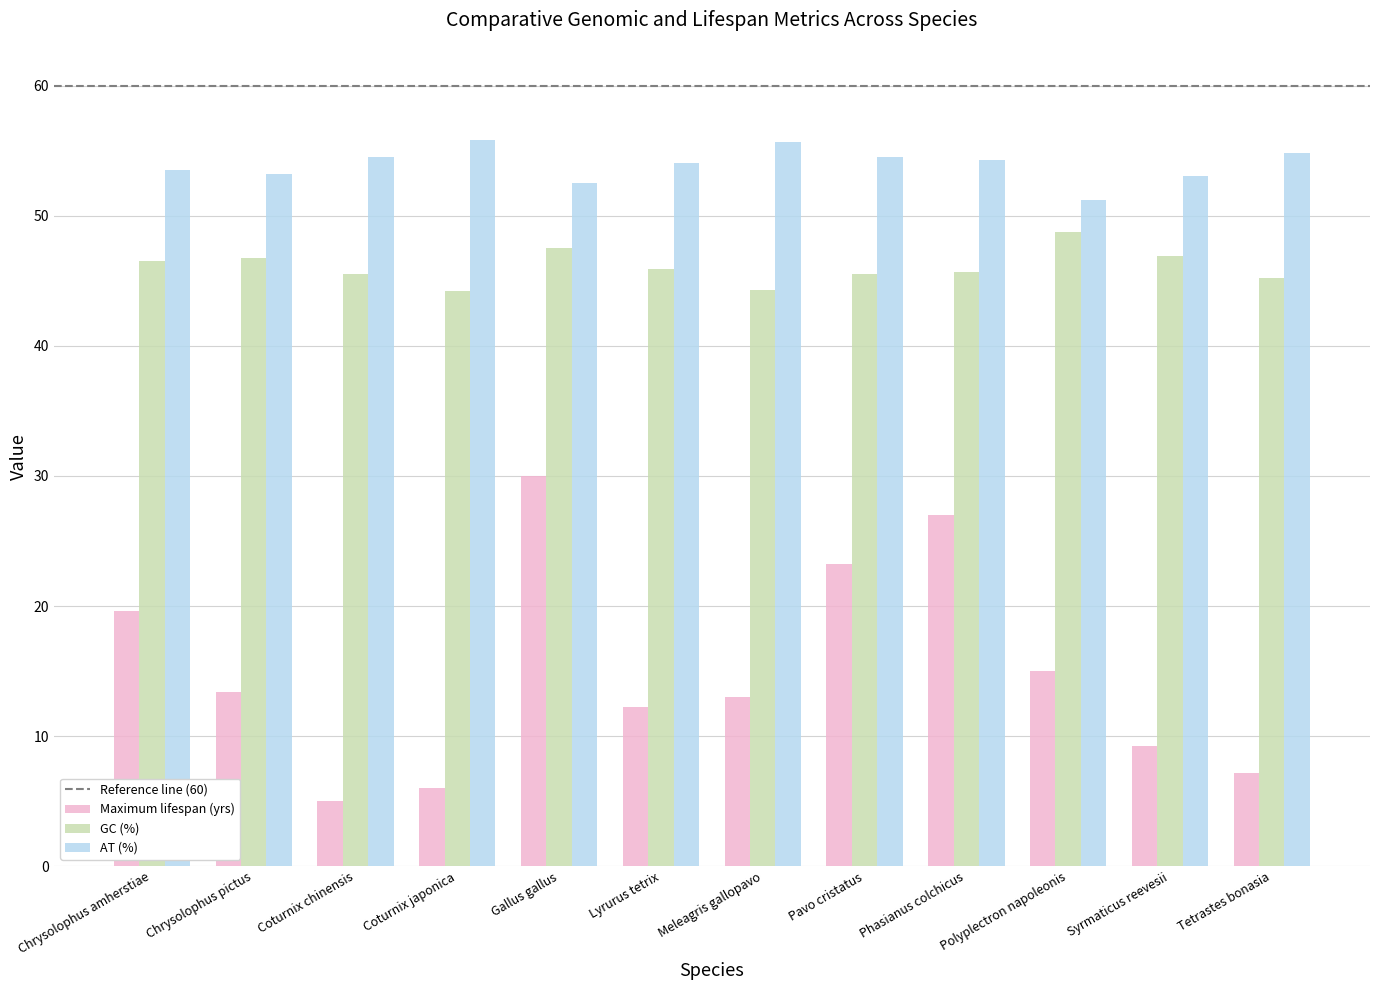

What is the sum of the GC (%) values at Phasianus colchicus and Polyplectron napoleonis?

94.5